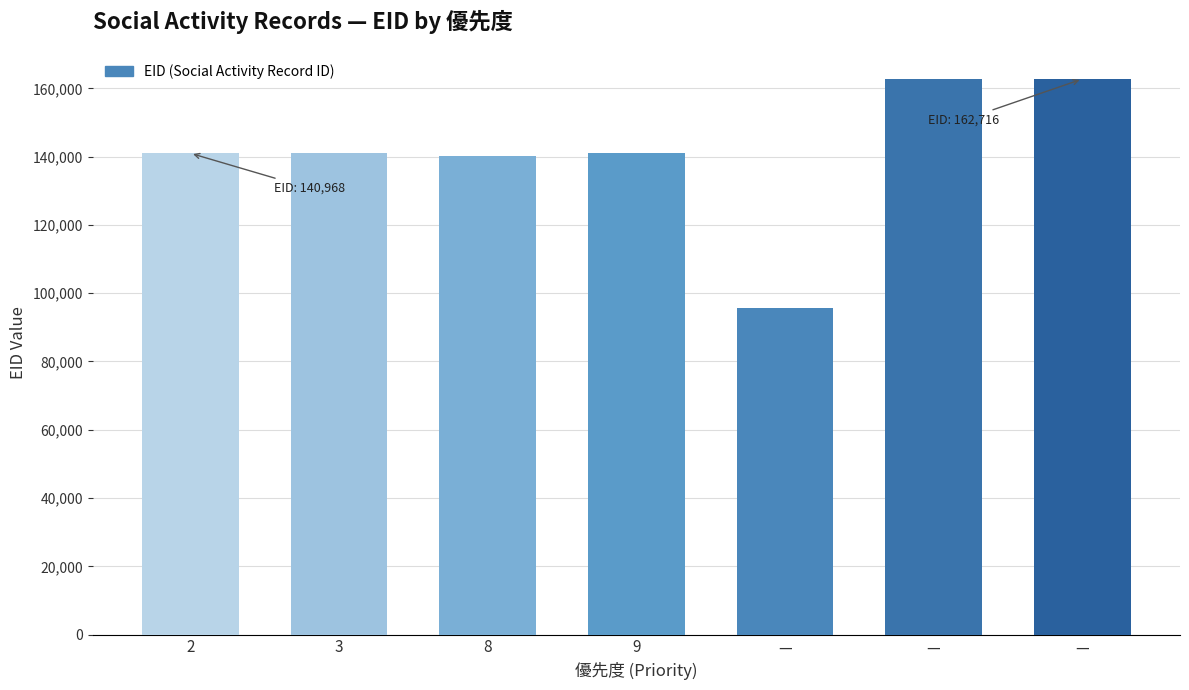

What is the minimum value shown in the chart?

95548